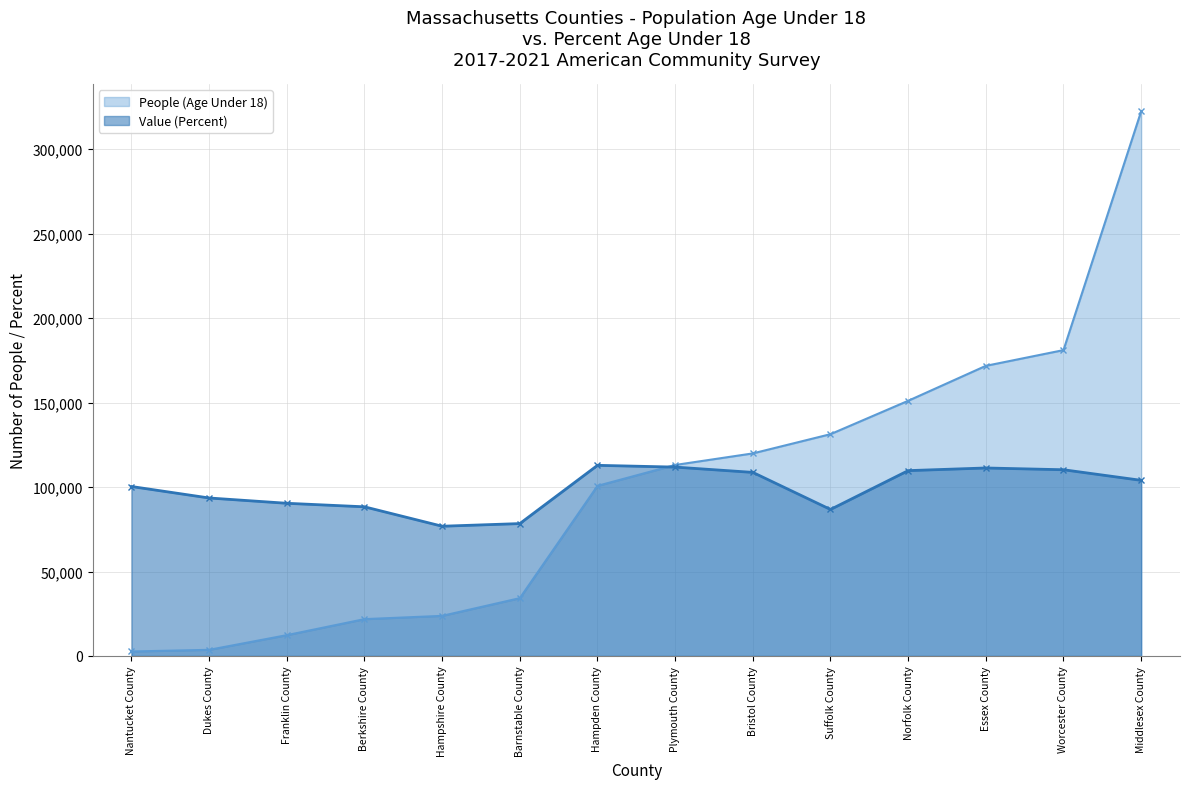

Count the number of data series in this chart.

2